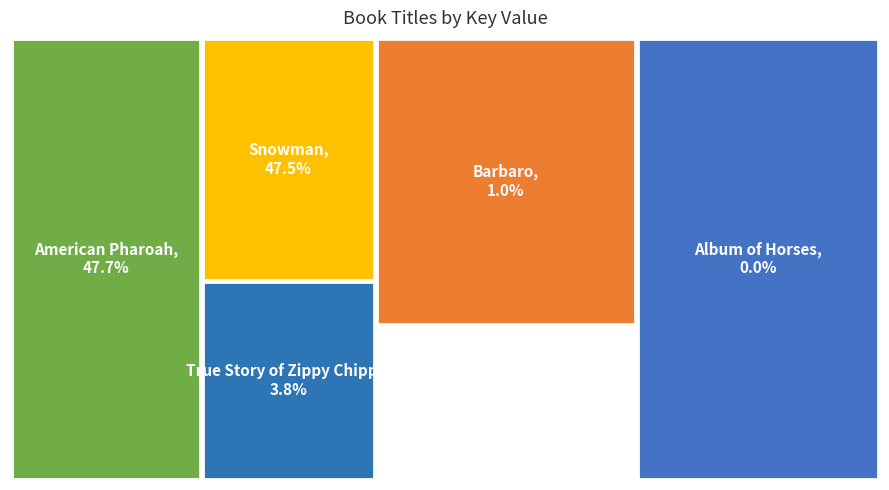

Between American Pharoah and Album of Horses, which is larger?

American Pharoah